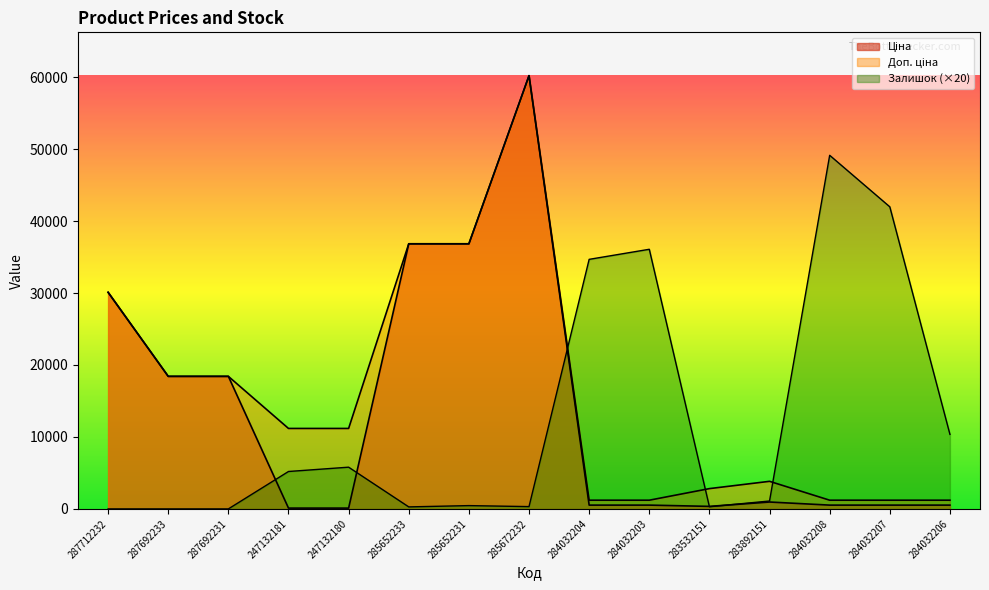

Which series has the widest spread of values?

Ціна